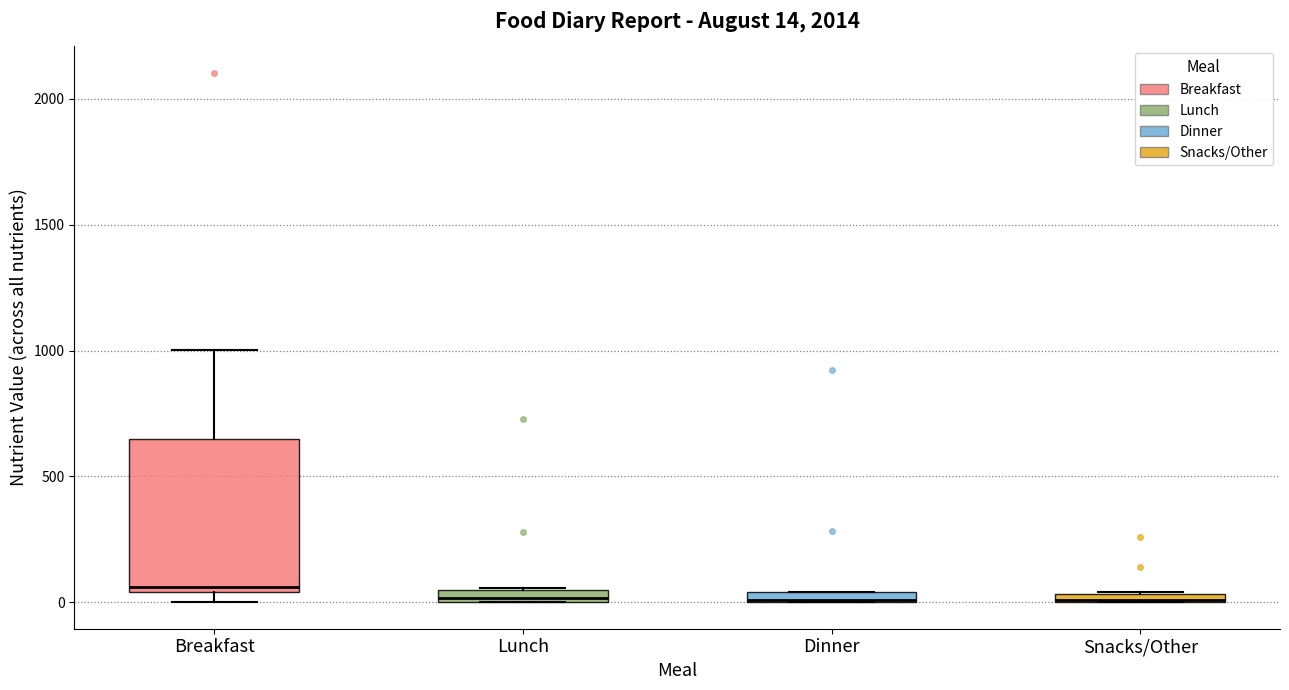

Which box is the tallest, from its lower edge to its upper edge?

Breakfast